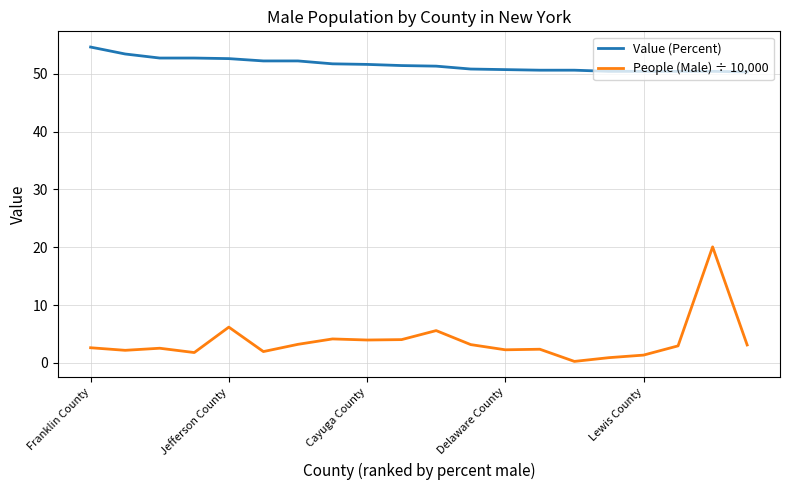

What is the maximum value for Value (Percent)?

54.6